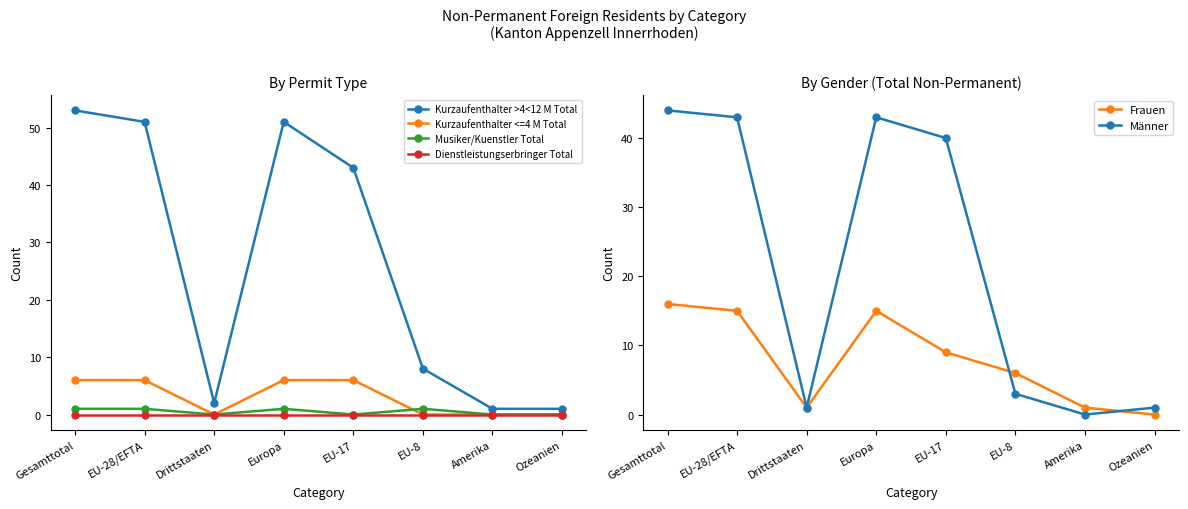

What is the difference between the maximum and minimum values in the Kurzaufenthalter <=4 M Total series?

6